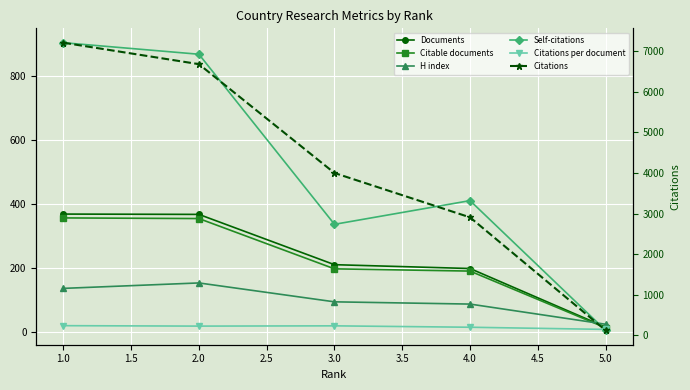

At 2.0, list the series in order from largest to smallest.

Citations, Self-citations, Documents, Citable documents, H index, Citations per document